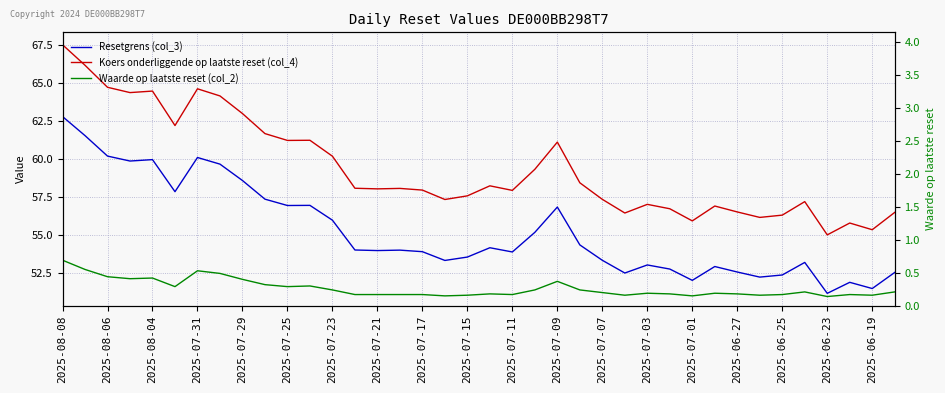

What is the minimum value shown in the chart?

0.1